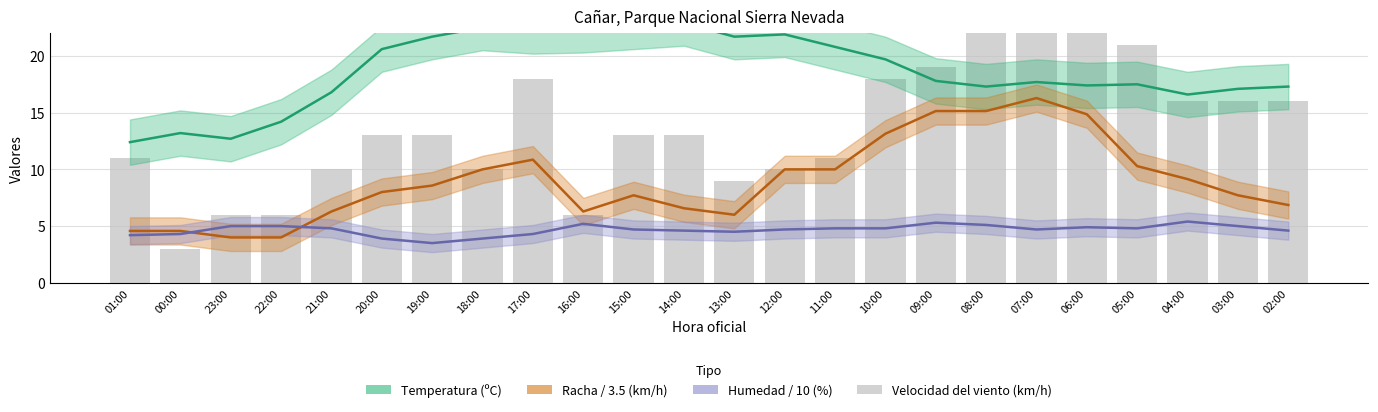

Which category has the lowest value in the Velocidad del viento series?

00:00